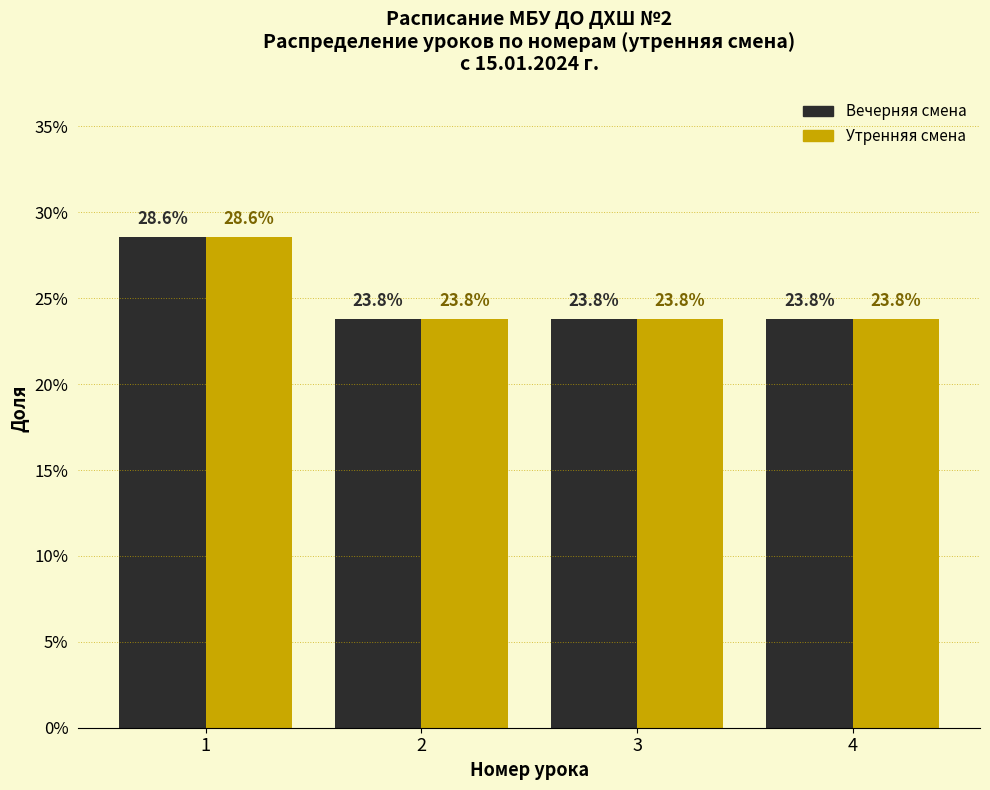

Are the bars grouped side by side (vs. stacked)?

Yes